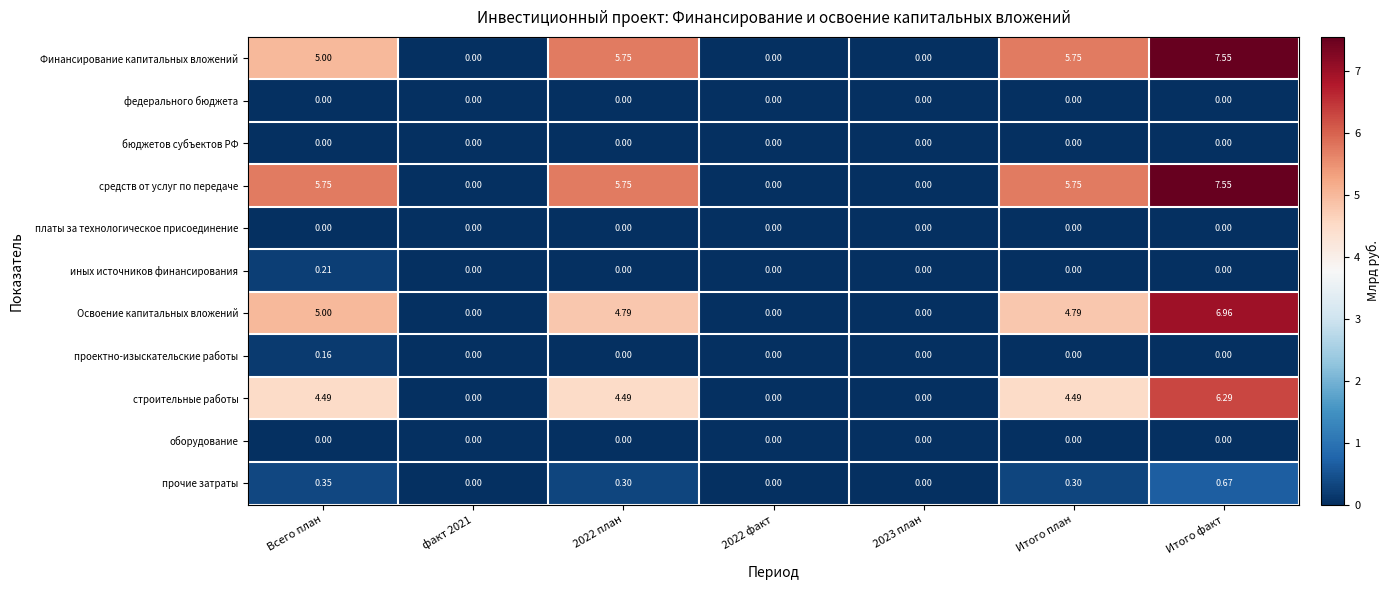

At which category does the chart reach its peak across all series?

Итого факт